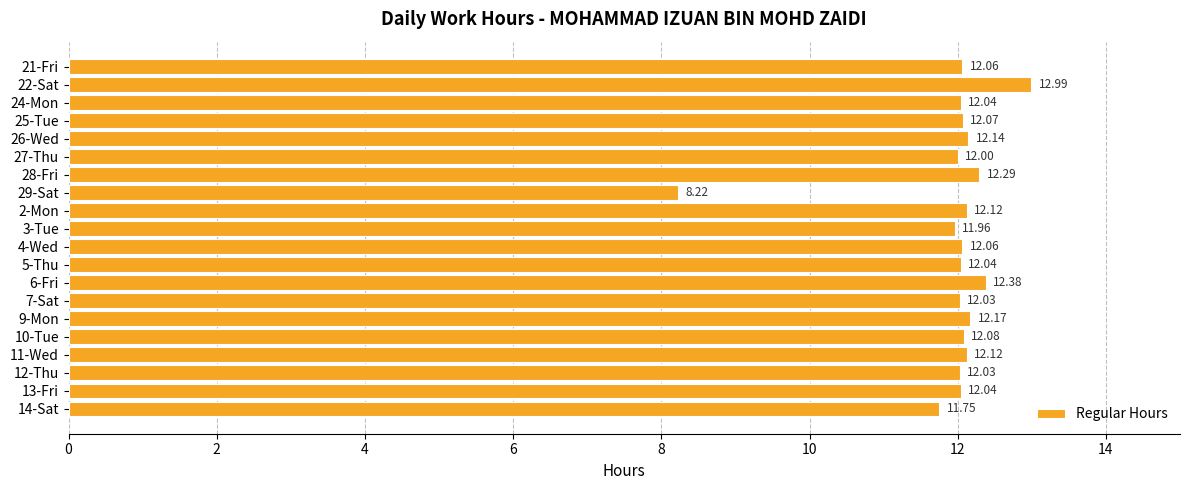

What is the average value?

11.9